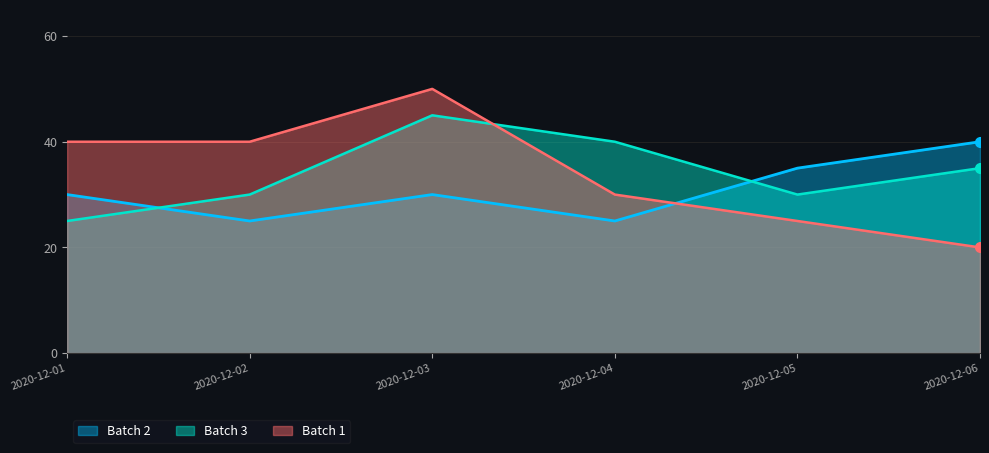

Where do Batch 2 and Batch 1 first cross each other?

2020-12-04 and 2020-12-05